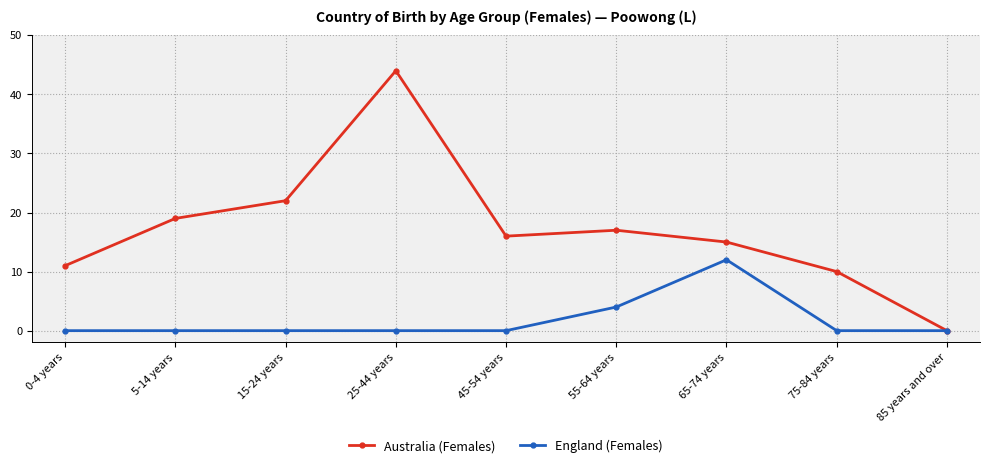

What is the greatest value displayed?

44